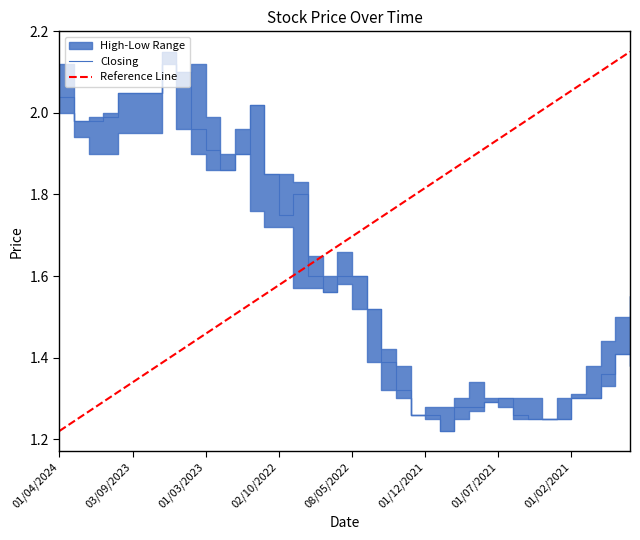

Which series changed the most between 03/04/2022 and 01/06/2021?

Closing